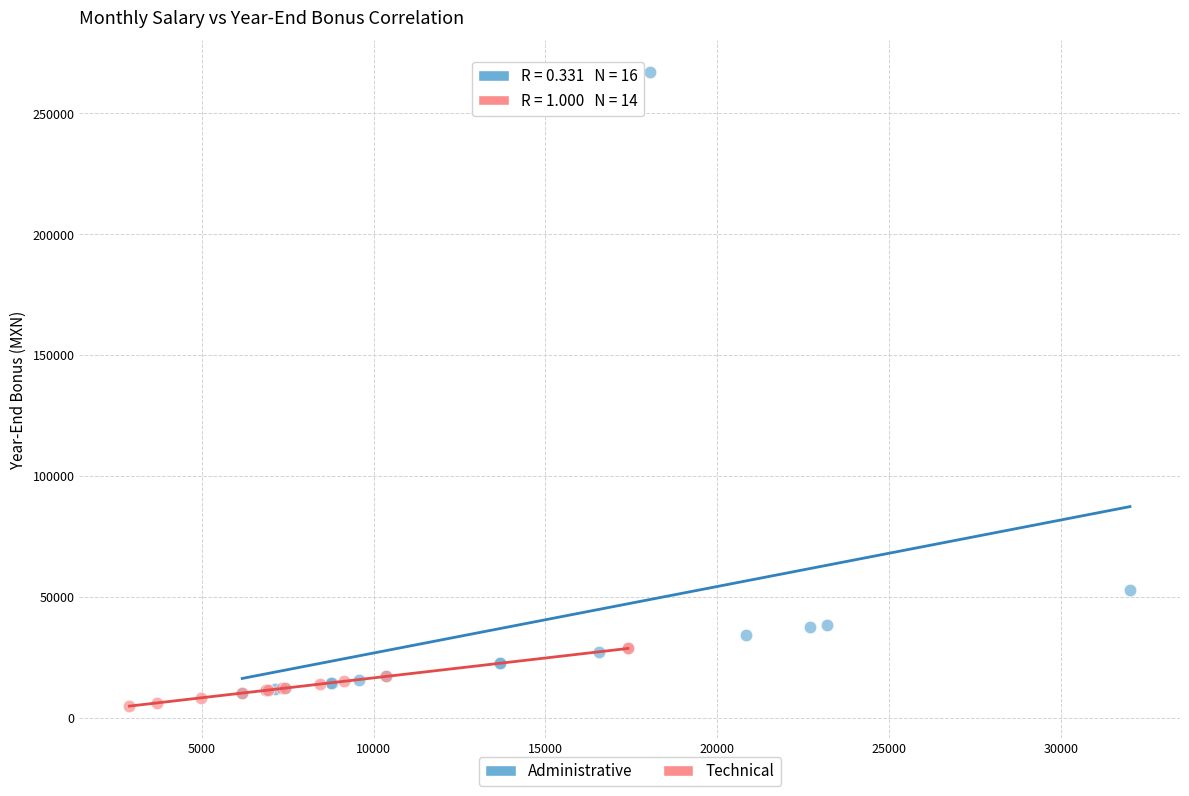

What are all the series names shown in the legend?

Administrative, Technical